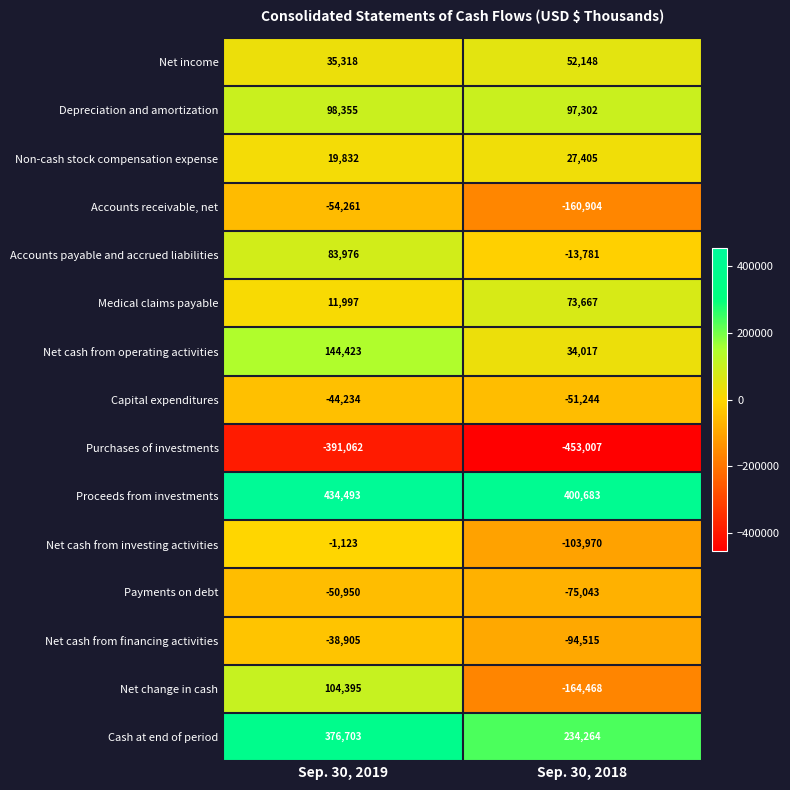

Reading left to right, transcribe all the data shown in this chart.

Net income: Sep. 30, 2019=35318	Sep. 30, 2018=52148
Depreciation and amortization: Sep. 30, 2019=98355	Sep. 30, 2018=97302
Non-cash stock compensation expense: Sep. 30, 2019=19832	Sep. 30, 2018=27405
Accounts receivable, net: Sep. 30, 2019=-54261	Sep. 30, 2018=-160904
Accounts payable and accrued liabilities: Sep. 30, 2019=83976	Sep. 30, 2018=-13781
Medical claims payable: Sep. 30, 2019=11997	Sep. 30, 2018=73667
Net cash from operating activities: Sep. 30, 2019=144423	Sep. 30, 2018=34017
Capital expenditures: Sep. 30, 2019=-44234	Sep. 30, 2018=-51244
Purchases of investments: Sep. 30, 2019=-391062	Sep. 30, 2018=-453007
Proceeds from investments: Sep. 30, 2019=434493	Sep. 30, 2018=400683
Net cash from investing activities: Sep. 30, 2019=-1123	Sep. 30, 2018=-103970
Payments on debt: Sep. 30, 2019=-50950	Sep. 30, 2018=-75043
Net cash from financing activities: Sep. 30, 2019=-38905	Sep. 30, 2018=-94515
Net change in cash: Sep. 30, 2019=104395	Sep. 30, 2018=-164468
Cash at end of period: Sep. 30, 2019=376703	Sep. 30, 2018=234264